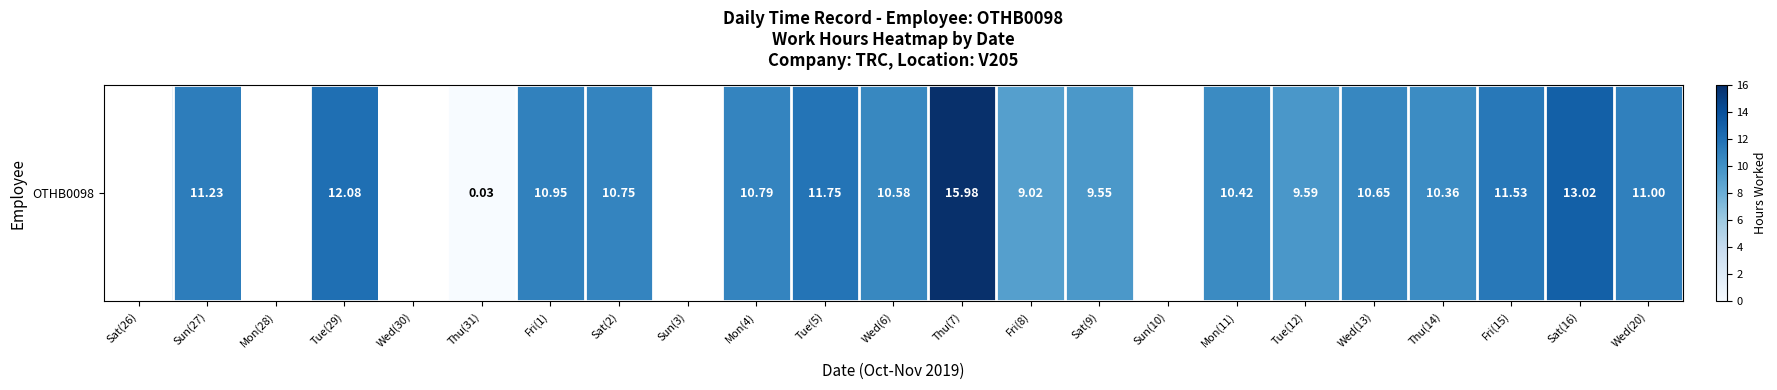

At which category does the chart reach its minimum across all series?

Sat(26)